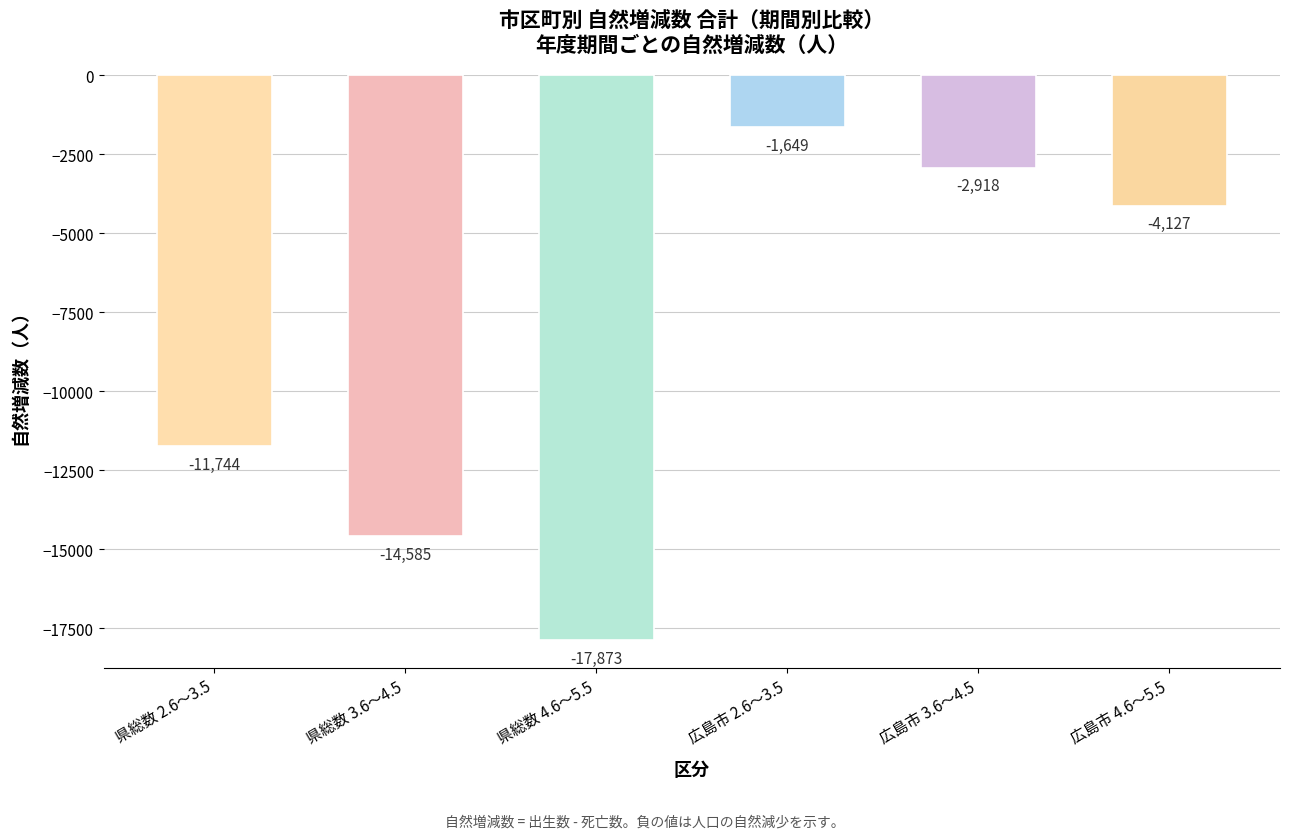

Between 県総数 4.6～5.5 and 広島市 2.6～3.5, which is larger?

広島市 2.6～3.5